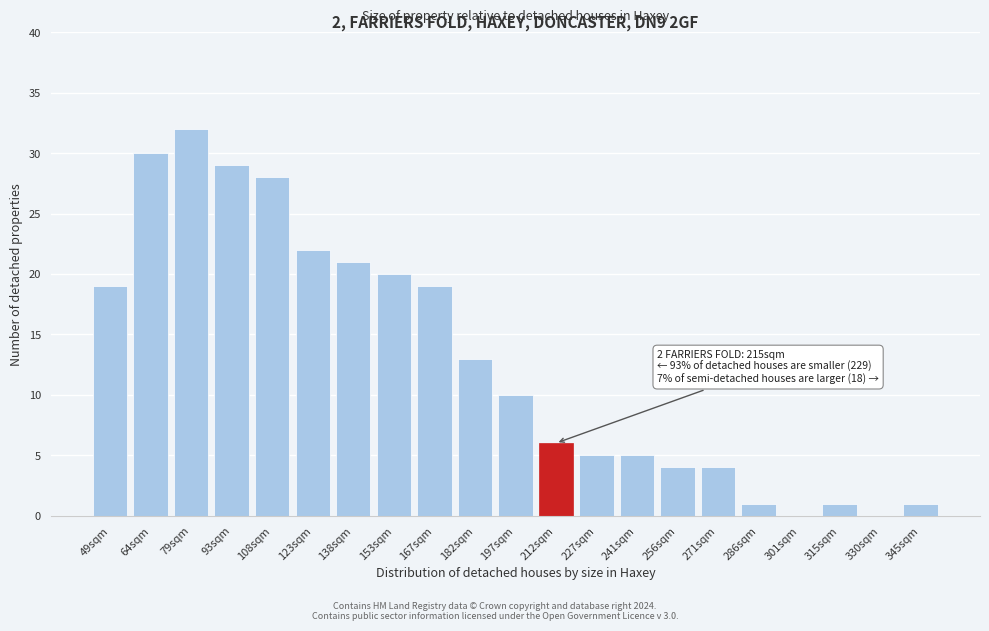

Reading left to right, list all the values displayed in this chart.

49sqm=19	64sqm=30	79sqm=32	93sqm=29	108sqm=28	123sqm=22	138sqm=21	153sqm=20	167sqm=19	182sqm=13	197sqm=10	212sqm=6	227sqm=5	241sqm=5	256sqm=4	271sqm=4	286sqm=1	301sqm=0	315sqm=1	330sqm=0	345sqm=1